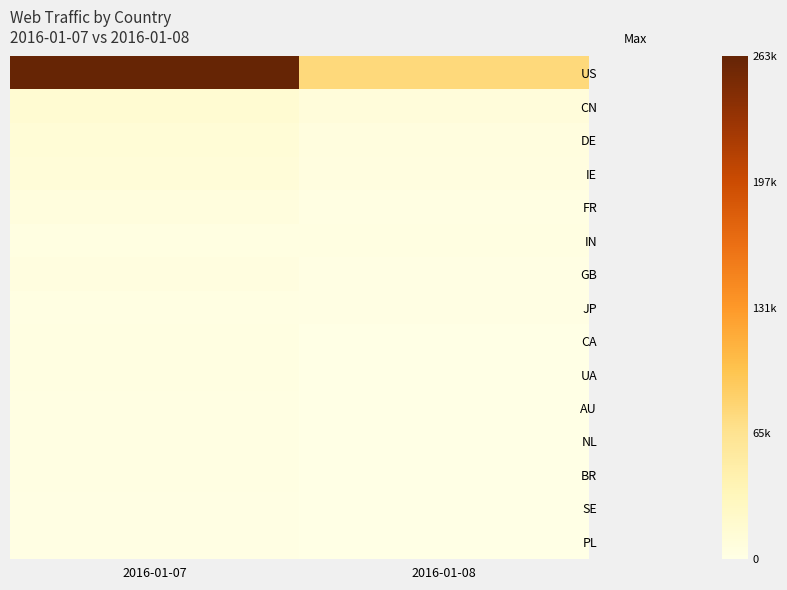

How many data points does each series have?

2